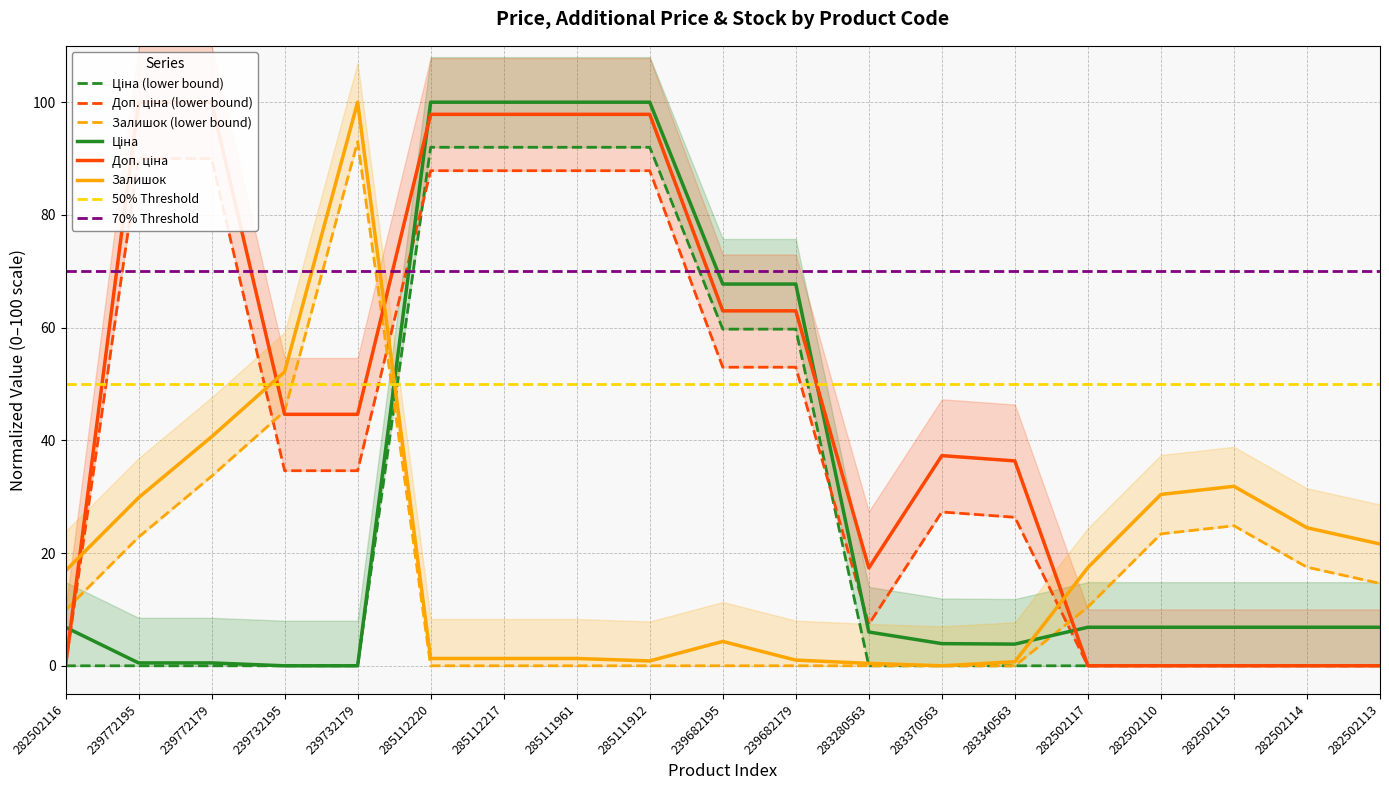

What is the greatest value displayed?

100.0